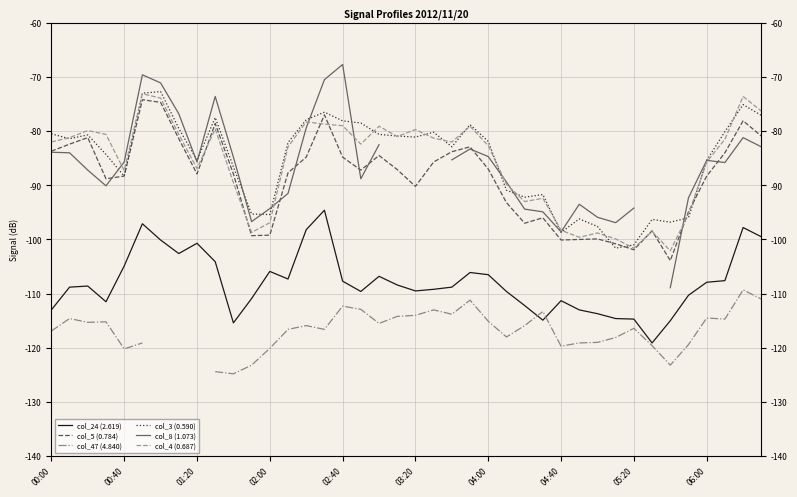

Which series has the largest range (max minus min)?

col_8 (1.073)